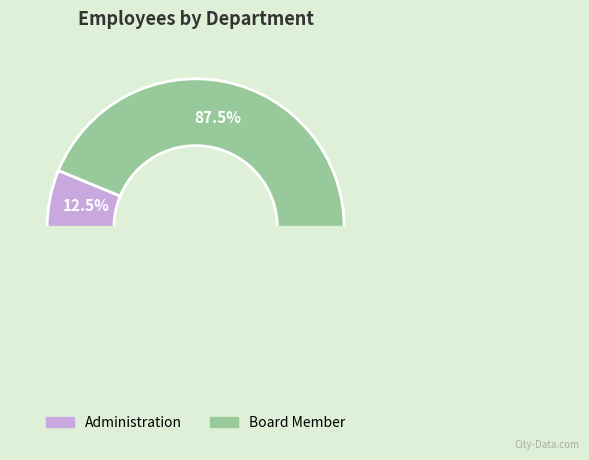

Which category has the biggest portion of the pie?

Board Member